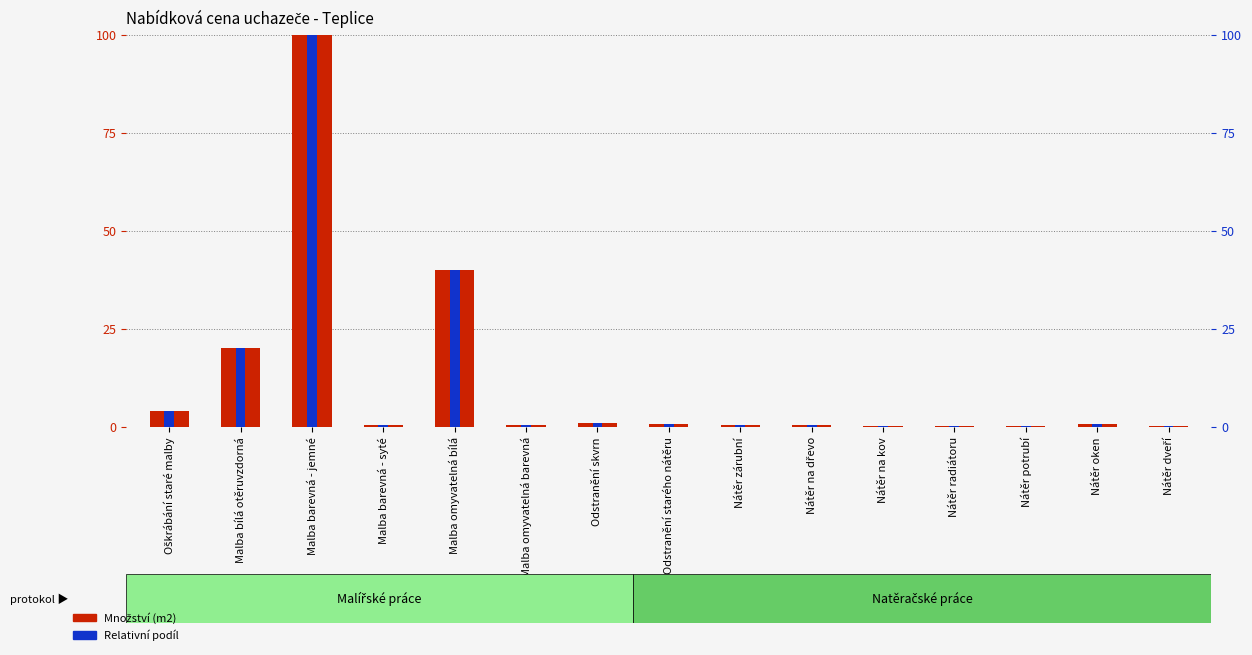

What is the difference between the maximum and minimum values in the Množství (m2) series?

99.9